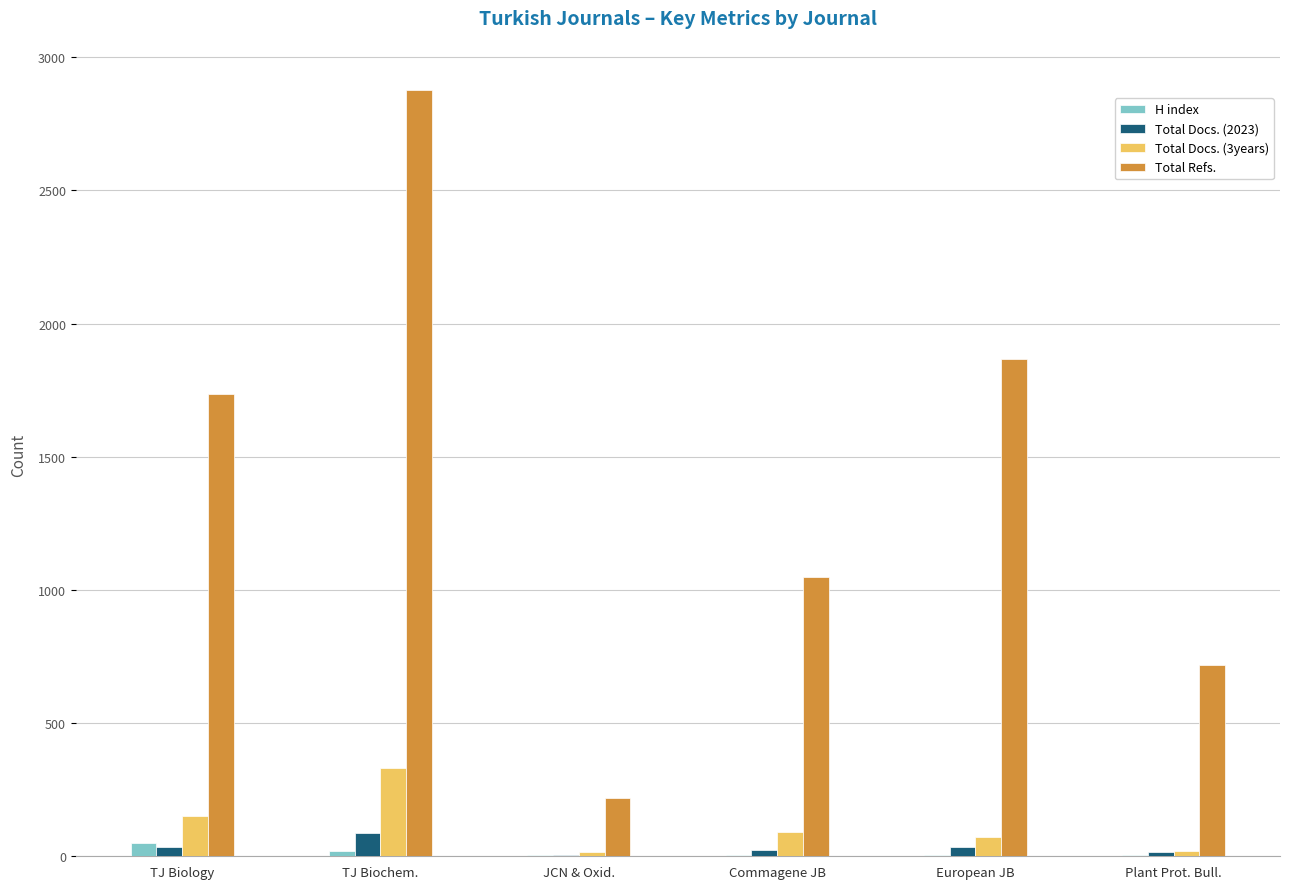

What is the greatest value displayed?

2877